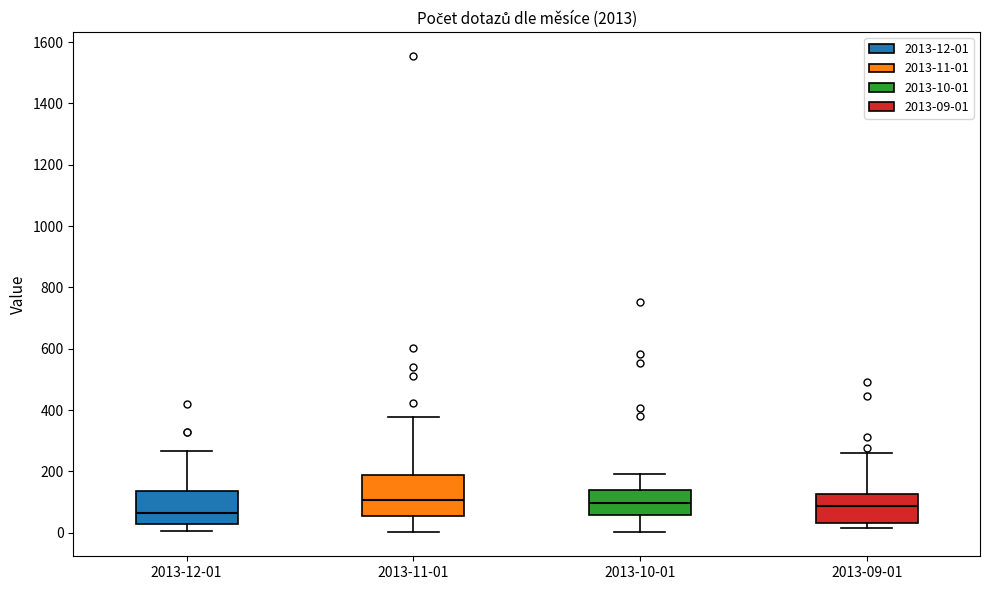

Where is the upper edge of the box for 2013-12-01 on the y-axis? The values are not printed on the chart, so give them approximately, as read against the axis.

140